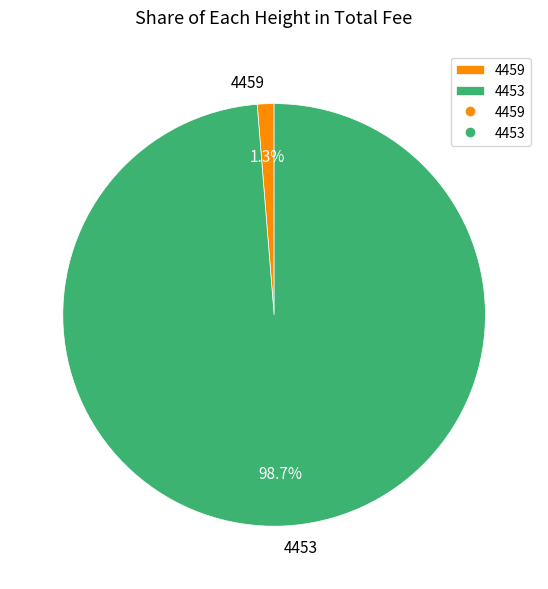

Which slice is the largest?

4453